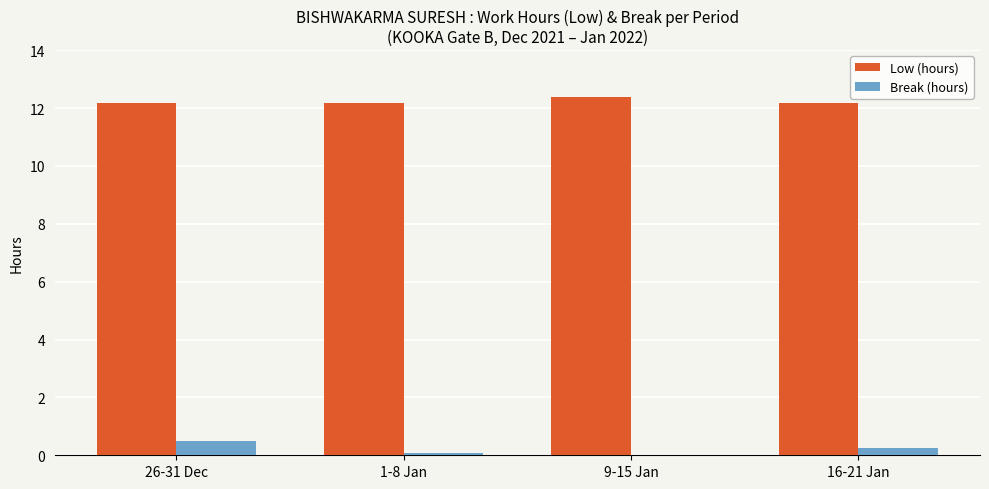

Is it true that Low (hours) equals 4.1 at 26-31 Dec?

False